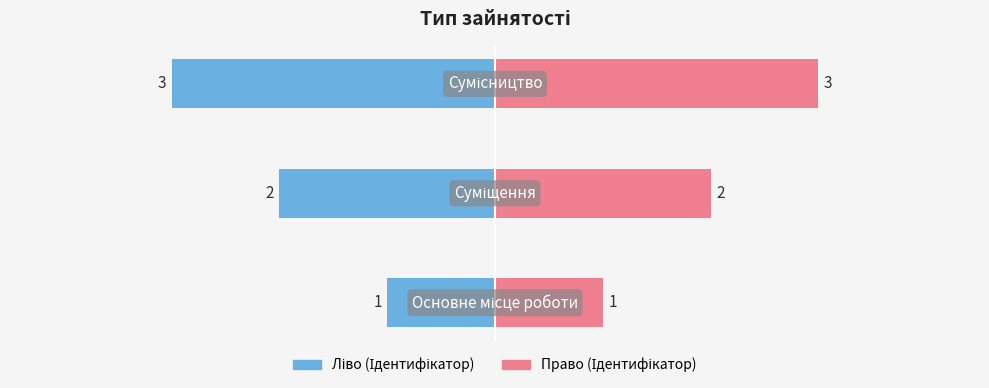

Reading right to left, extract all data points from this chart.

Ідентифікатор (ліво): −3=-3	−4=-2	−5=-1
Ідентифікатор (право): −3=3	−4=2	−5=1